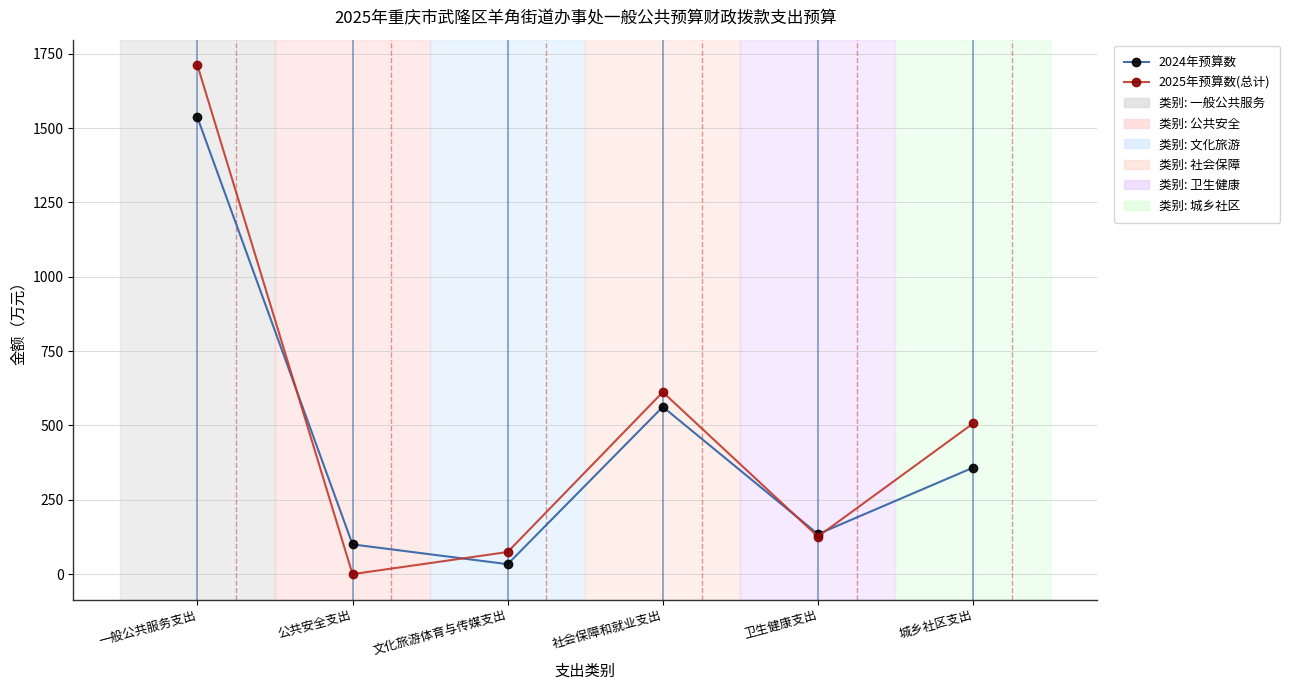

Where is the first local maximum for 2025年预算数(总计)?

社会保障和就业支出